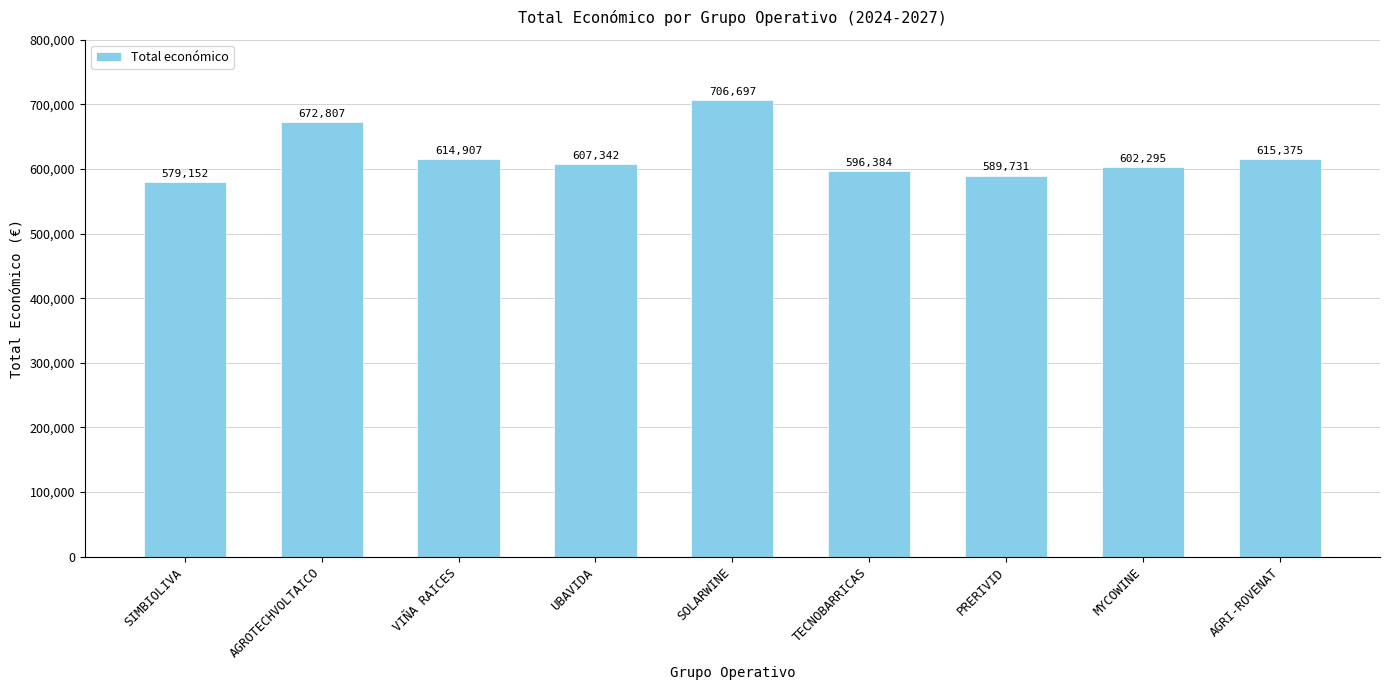

How many data points are less than 607342?

4